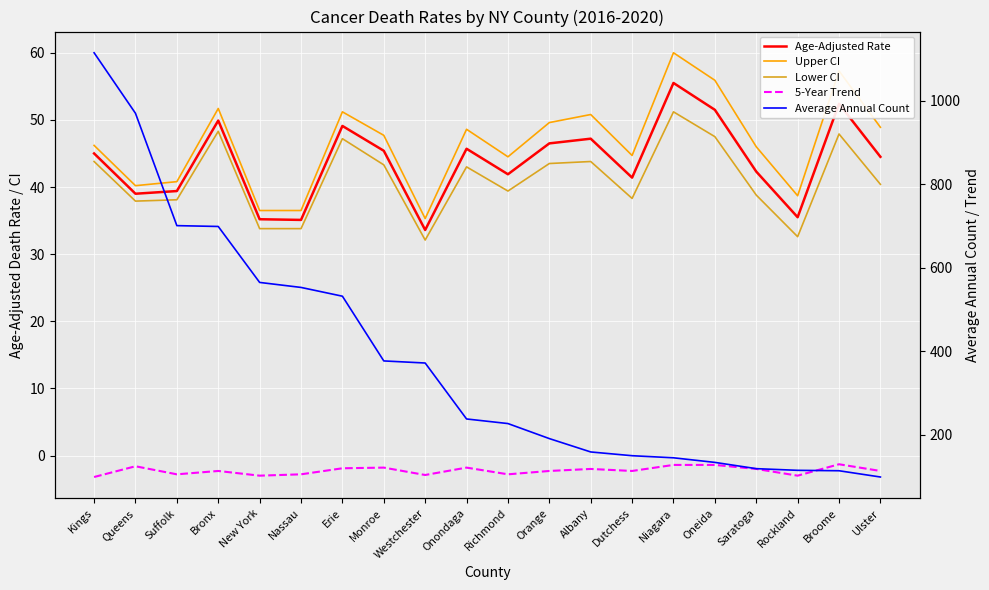

What are all the series names shown in the legend?

Age-Adjusted Rate, Upper CI, Lower CI, 5-Year Trend, Average Annual Count